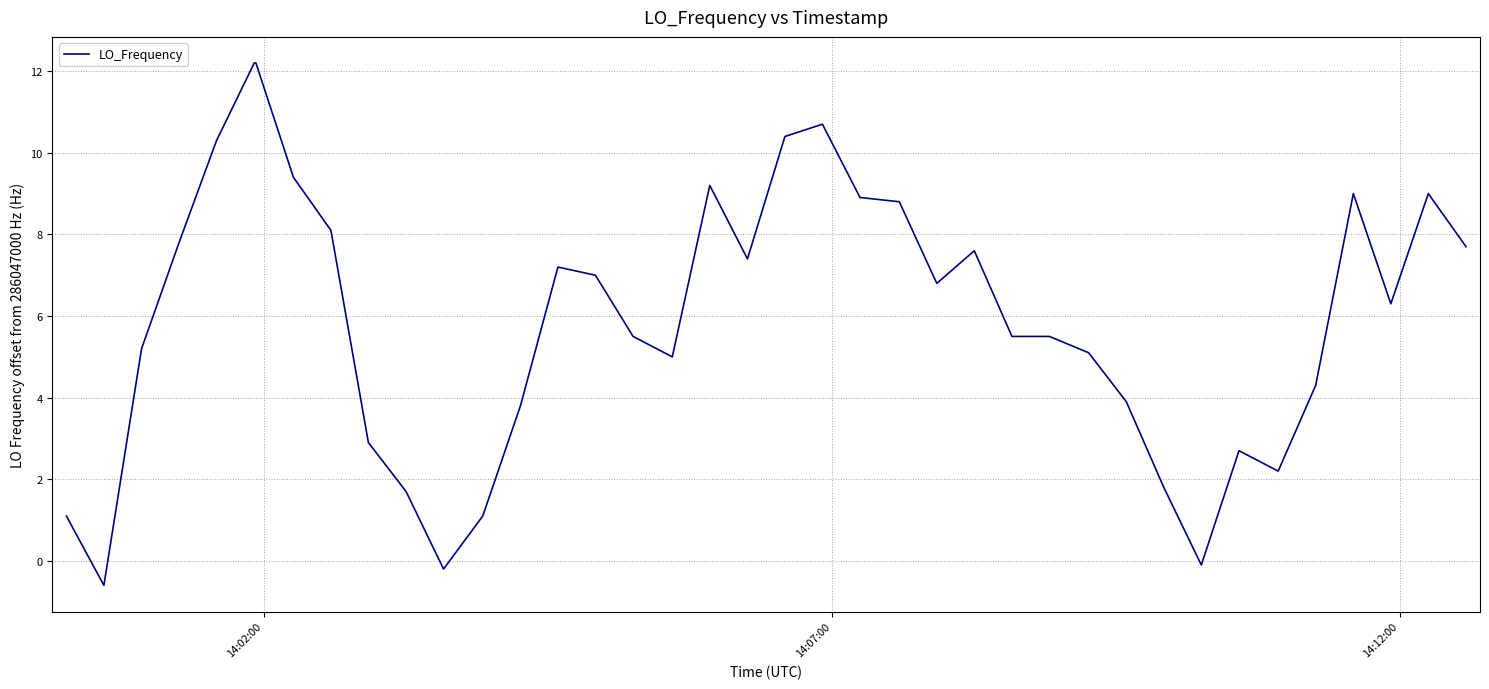

What is the difference between the maximum and minimum values?

12.8